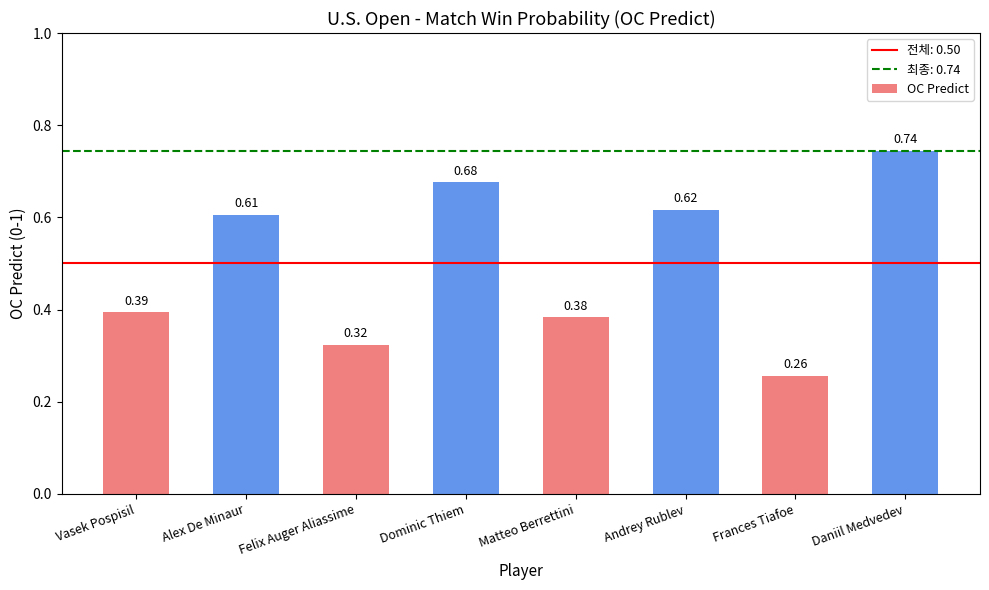

What is the average value?

0.5